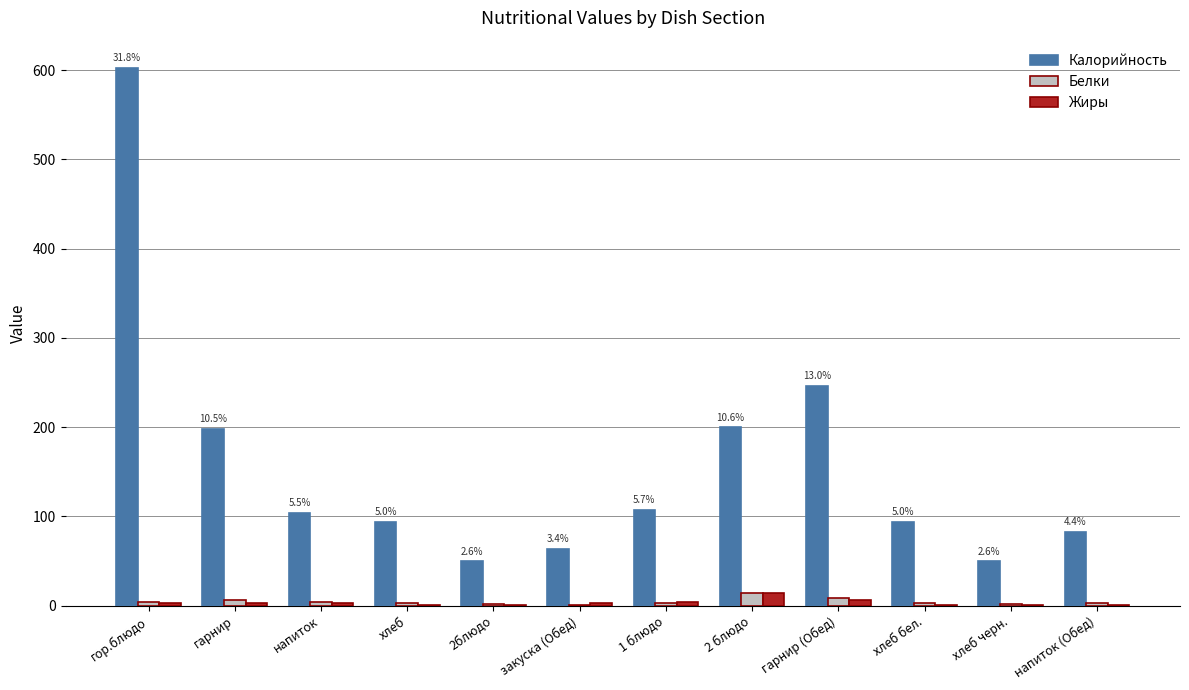

What is the sum of all Калорийность values?

1893.1